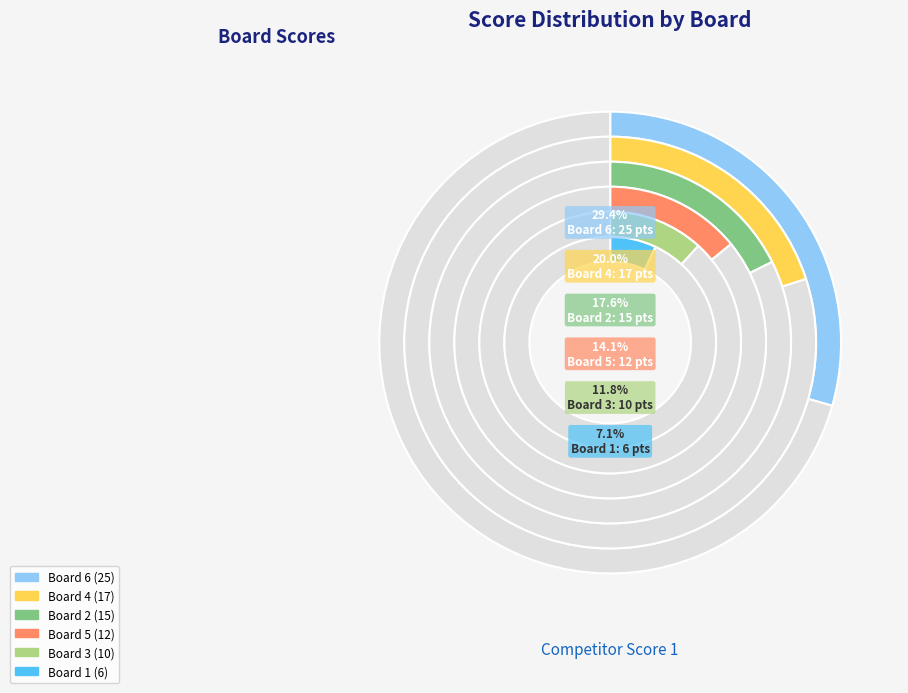

What is the smallest slice in the pie chart?

Board 1